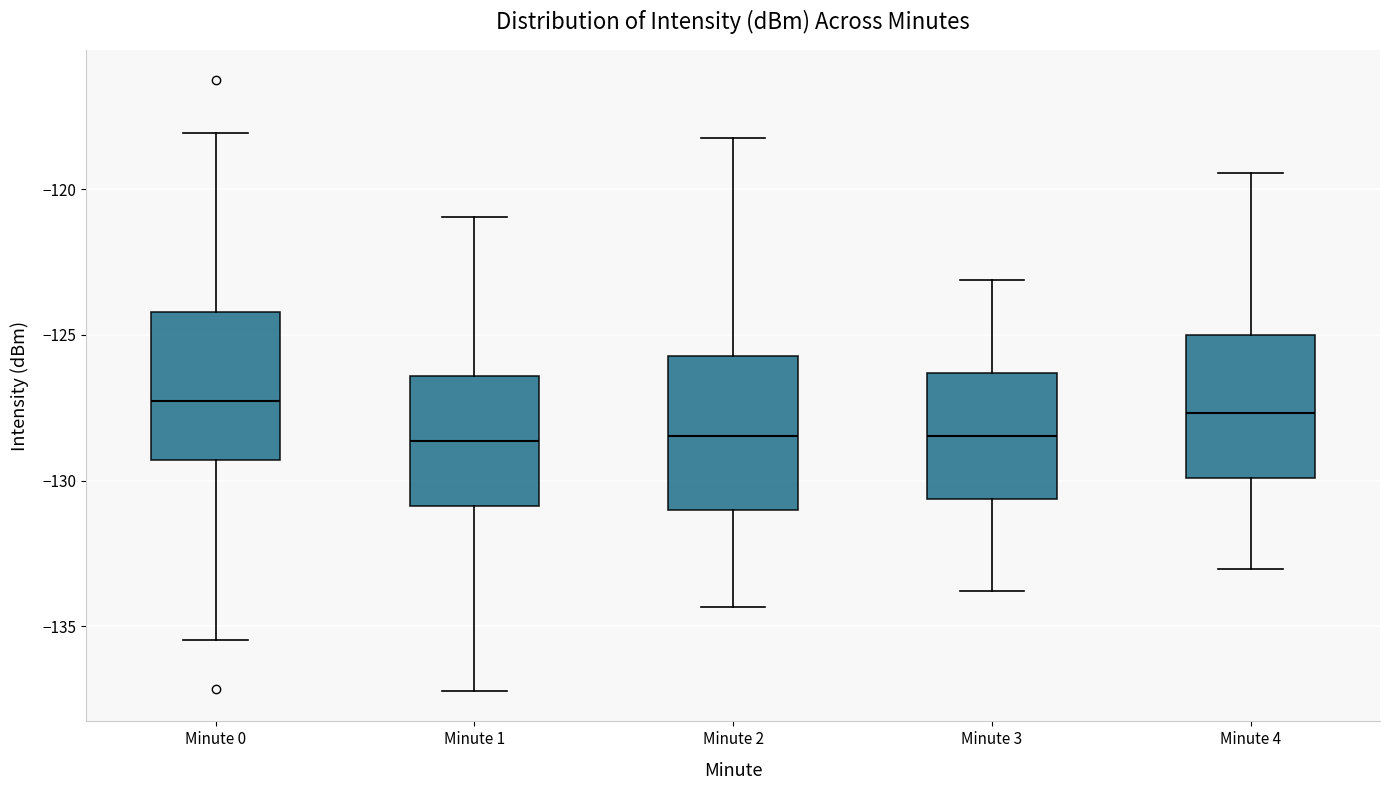

Reading left to right, transcribe this box plot: for each box, give where its median line is, the range the box spans, and where its two whiskers end, as read against the y-axis. The values are not printed on the chart, so give them approximately, as read against the axis.

Minute 0: median -127.5, box -129.5 to -124.0, whiskers -135.5 to -118.0
Minute 1: median -128.5, box -131.0 to -126.5, whiskers -137.0 to -121.0
Minute 2: median -128.5, box -131.0 to -125.5, whiskers -134.5 to -118.0
Minute 3: median -128.5, box -130.5 to -126.5, whiskers -134.0 to -123.0
Minute 4: median -127.5, box -130.0 to -125.0, whiskers -133.0 to -119.5